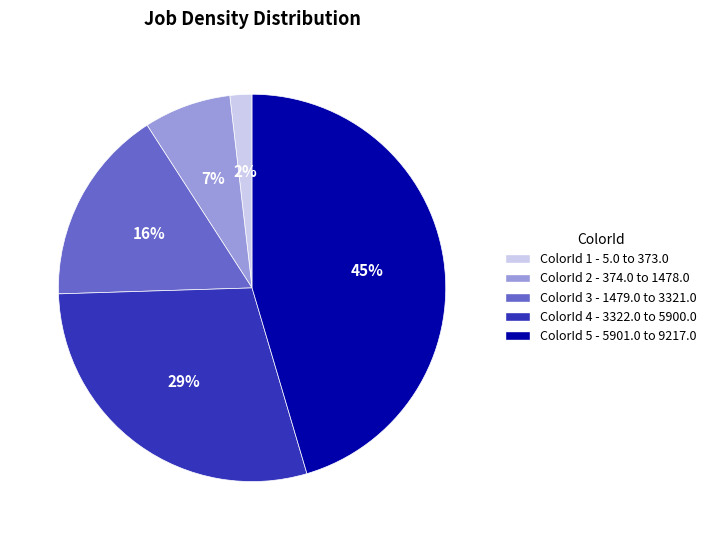

Is the sum of ColorId 4 - 3322.0 to 5900.0 and ColorId 5 - 5901.0 to 9217.0 greater than half?

Yes